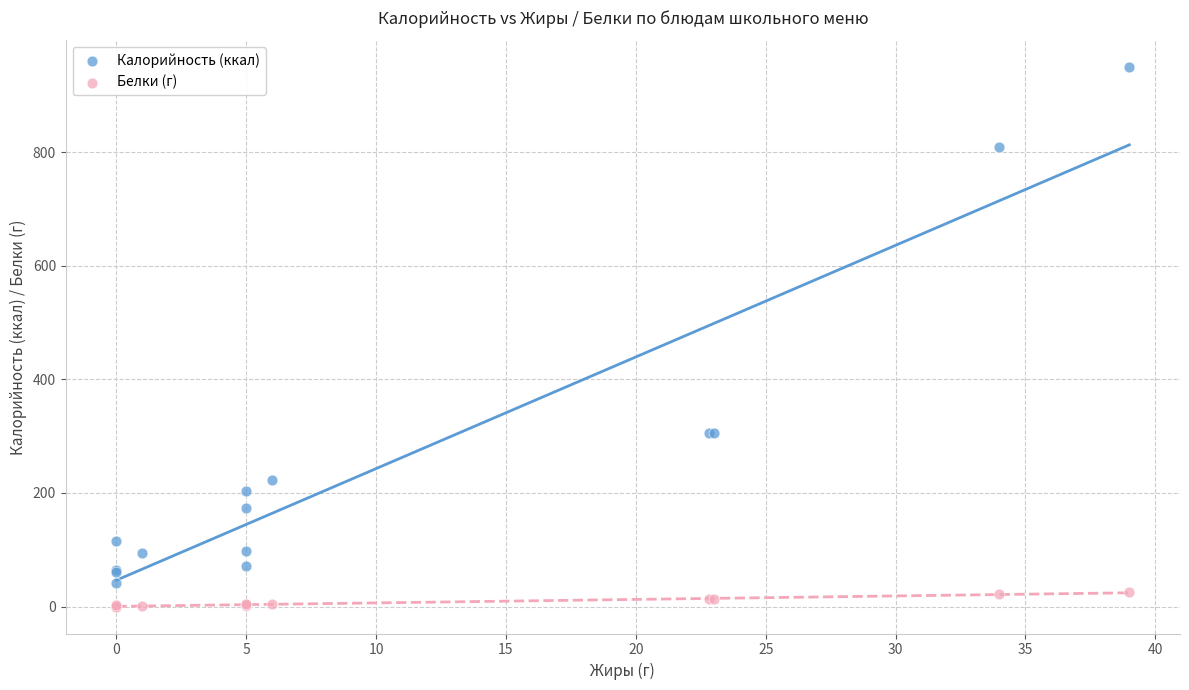

What is the X range (max minus min) for the scatter plot?

39.0